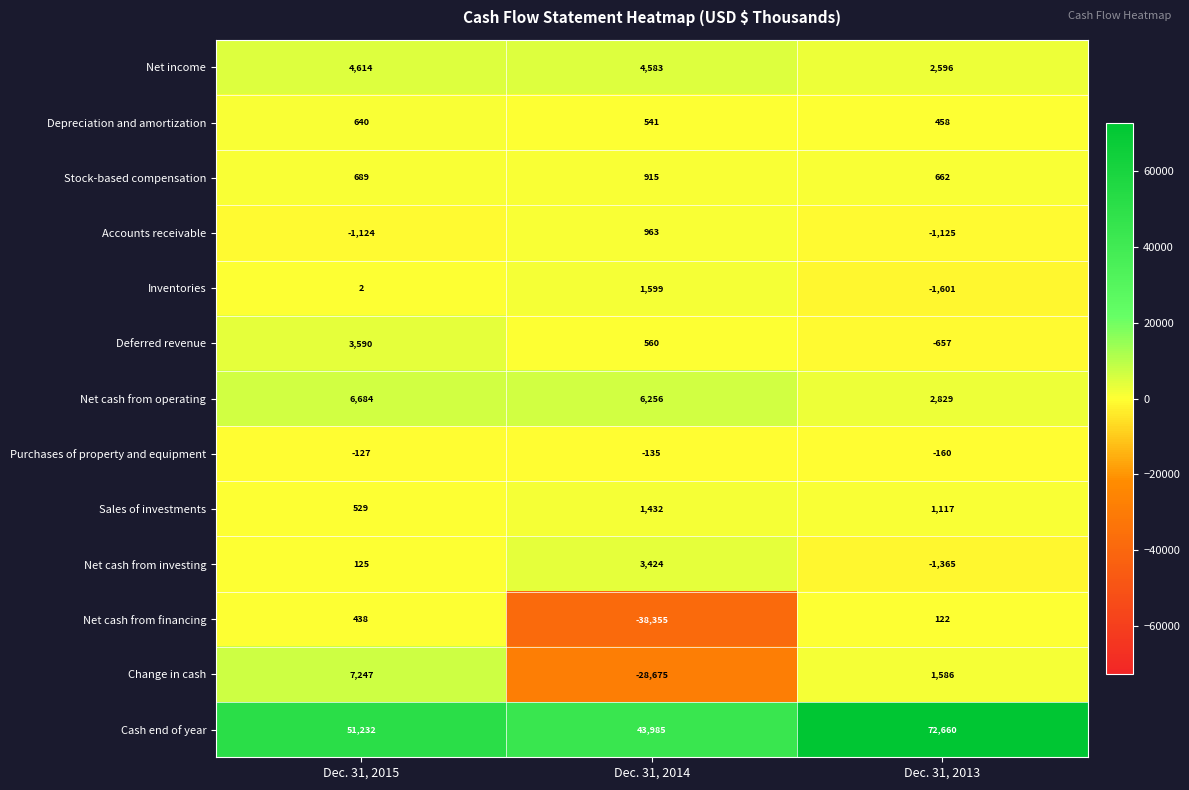

How many distinct data groups are displayed?

13